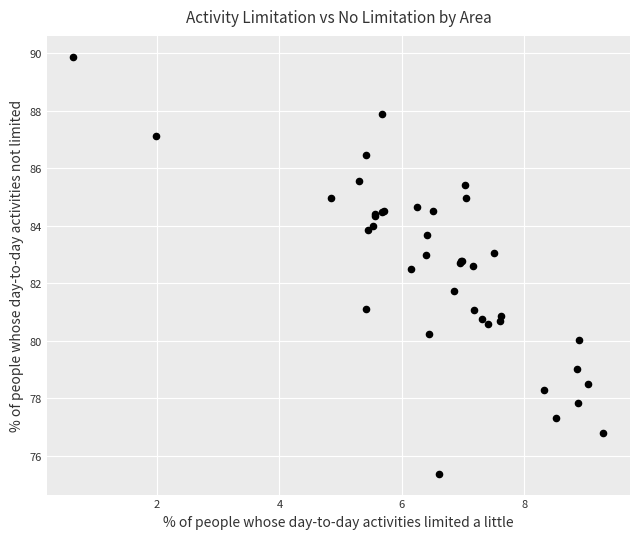

What Y value in the scatter plot is closest to 82?

81.7